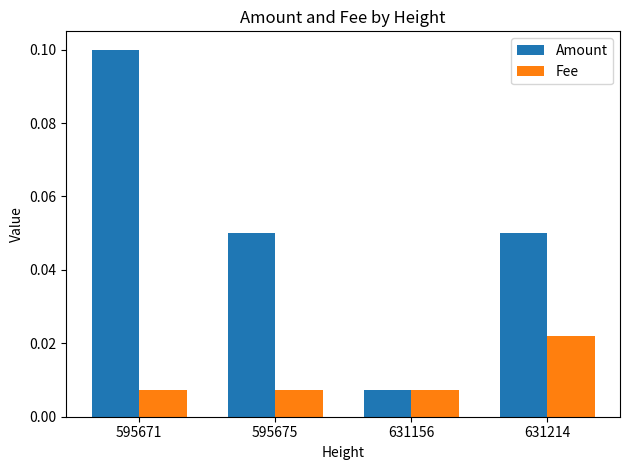

At which label does Amount reach its minimum?

631156